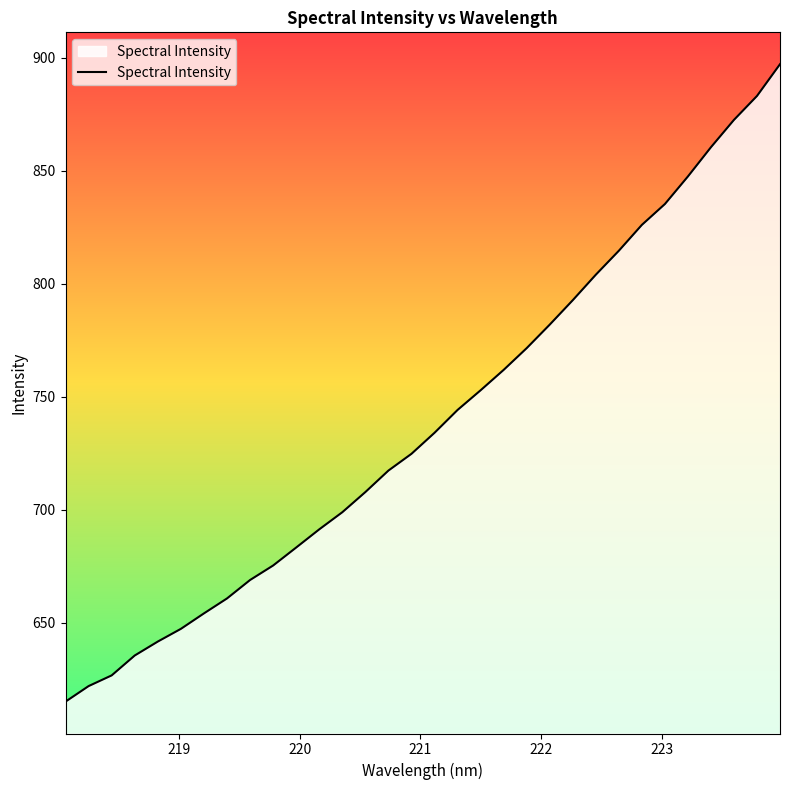

What is the minimum value shown in the chart?

615.1